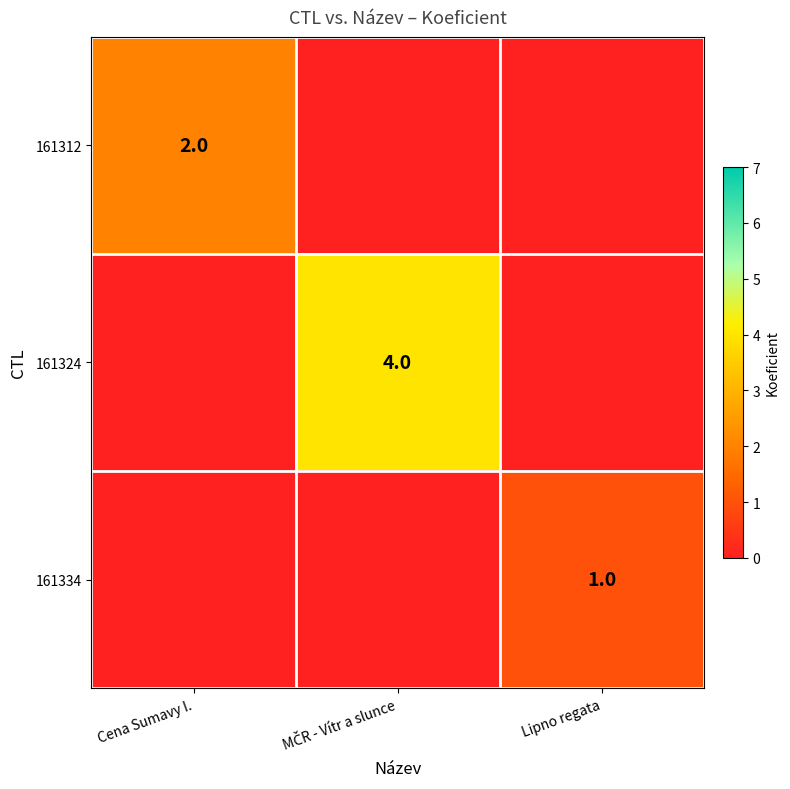

Which series has the widest spread of values?

161324